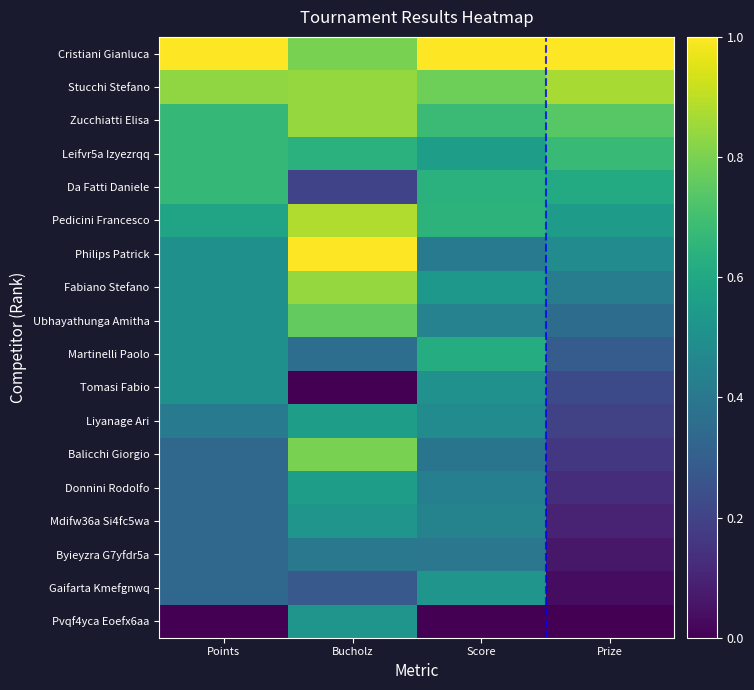

Rank the series at Prize from highest to lowest value.

Cristiani Gianluca, Stucchi Stefano, Zucchiatti Elisa, Leifvr5a Izyezrqq, Da Fatti Daniele, Pedicini Francesco, Philips Patrick, Fabiano Stefano, Ubhayathunga Amitha, Martinelli Paolo, Tomasi Fabio, Liyanage Ari, Balicchi Giorgio, Donnini Rodolfo, Mdifw36a Si4fc5wa, Byieyzra G7yfdr5a, Gaifarta Kmefgnwq, Pvqf4yca Eoefx6aa